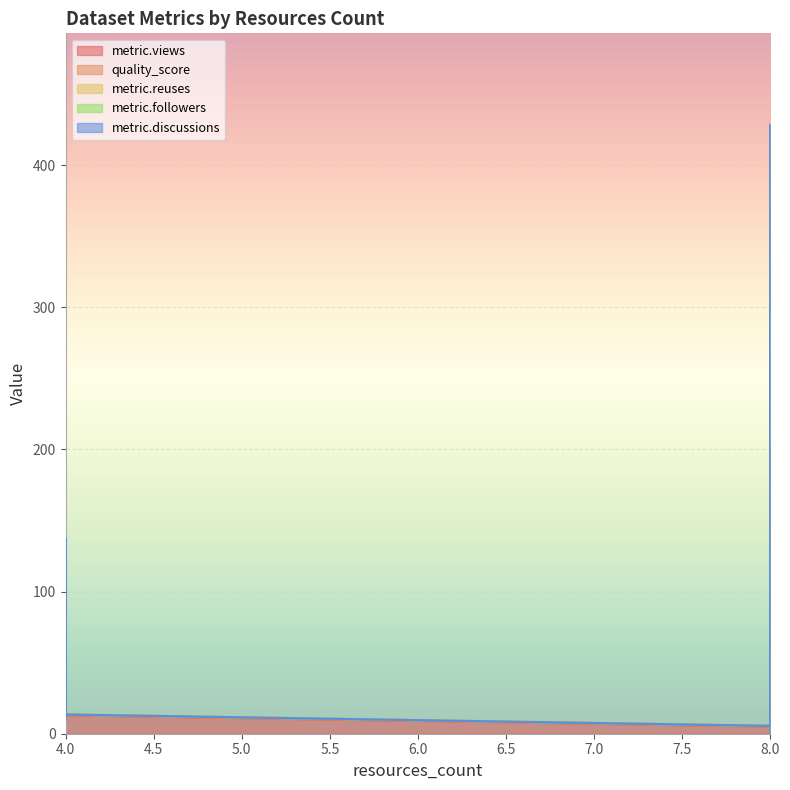

After their last crossing, which series has the higher values: quality_score or metric.reuses?

quality_score